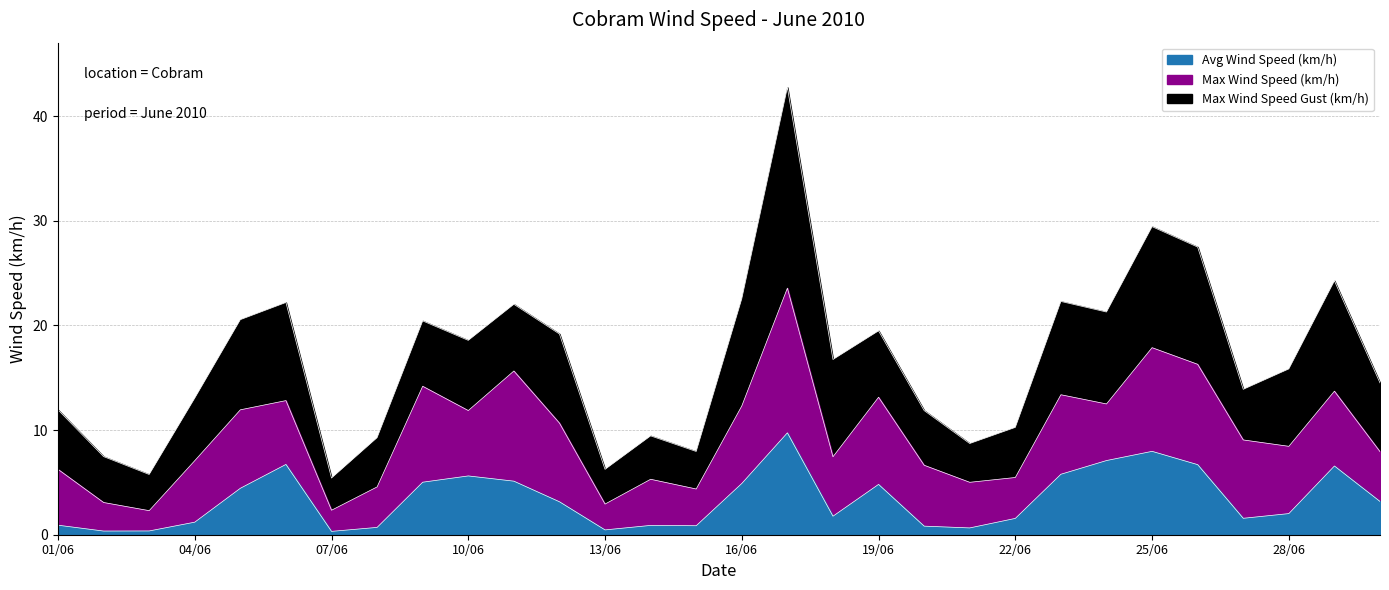

What is the difference between the highest and lowest values at 20/06?

11.0